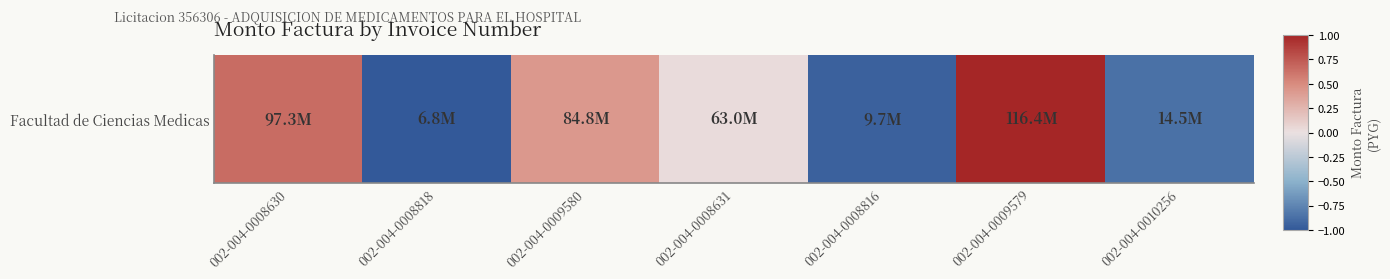

What is the difference between the values at 002-004-0010256 and 002-004-0008630?

1.5